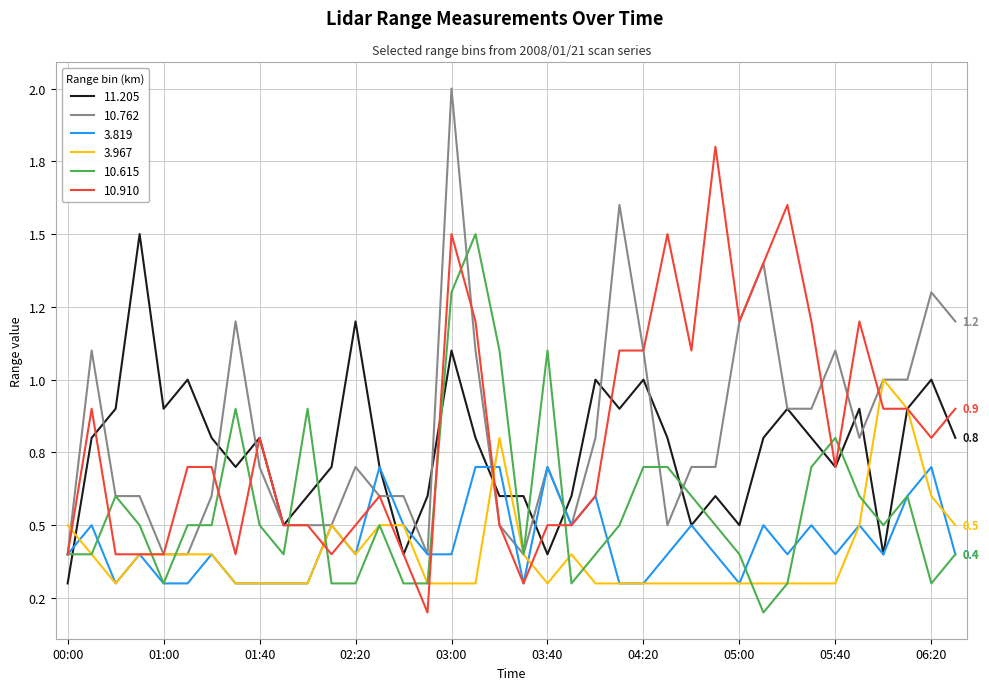

Which series has the largest range (max minus min)?

10.762